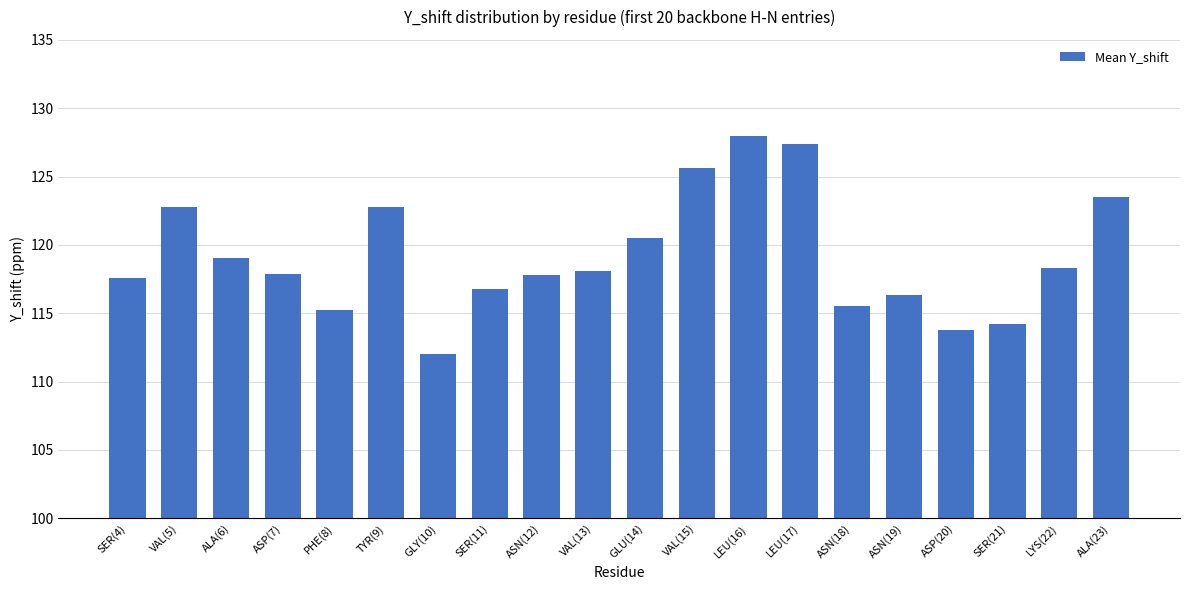

What is the average value?

119.2